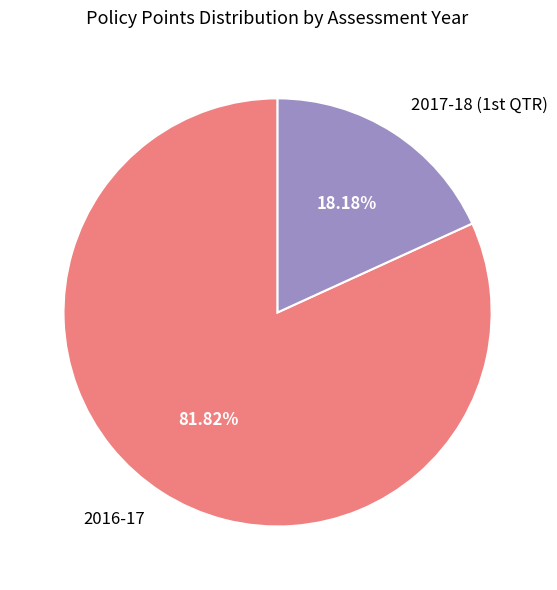

Count the number of slices in the pie.

2